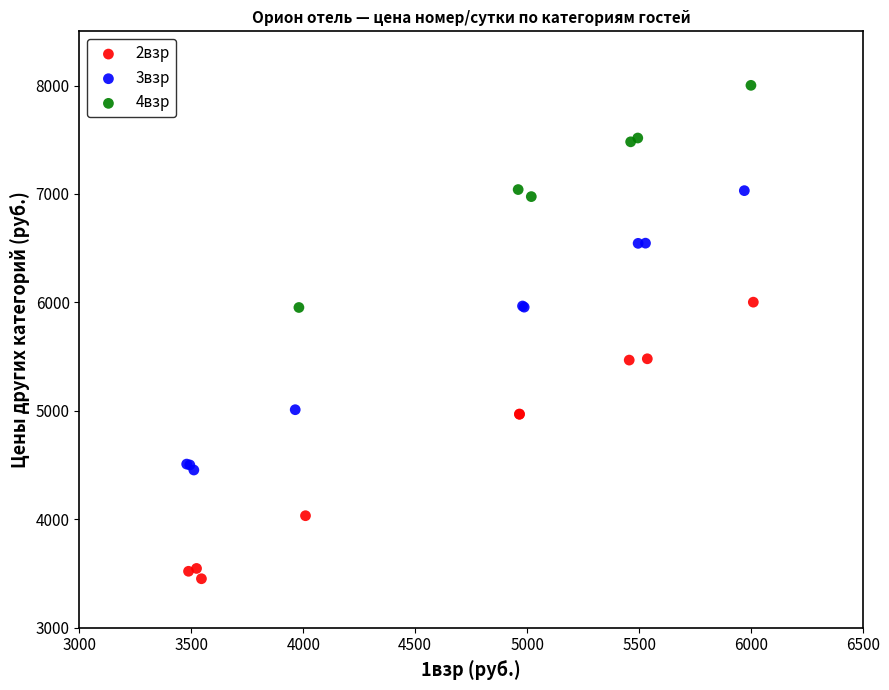

Which series contains the lowest Y value?

2взр